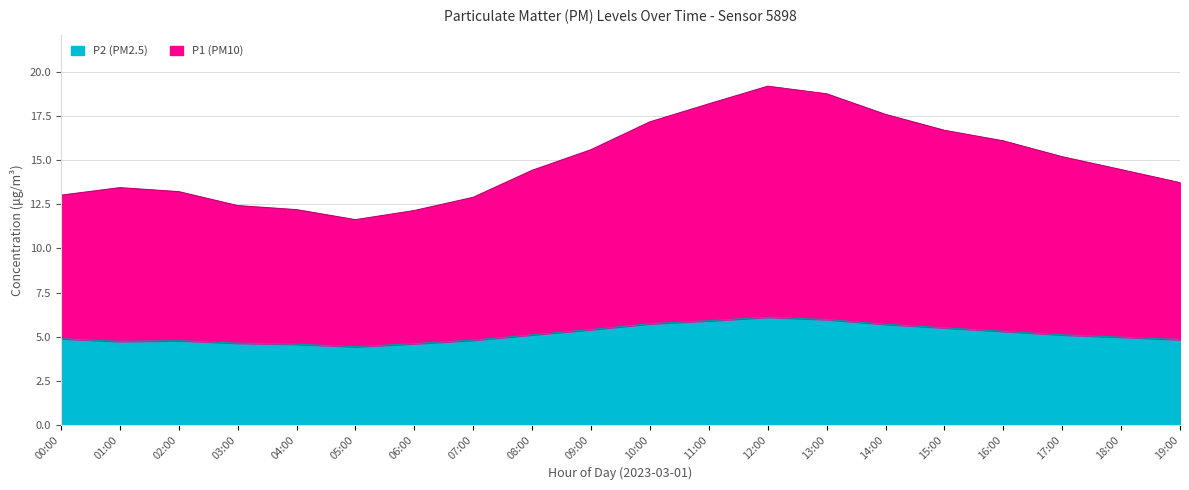

How many data points in P2 are less than 5?

10